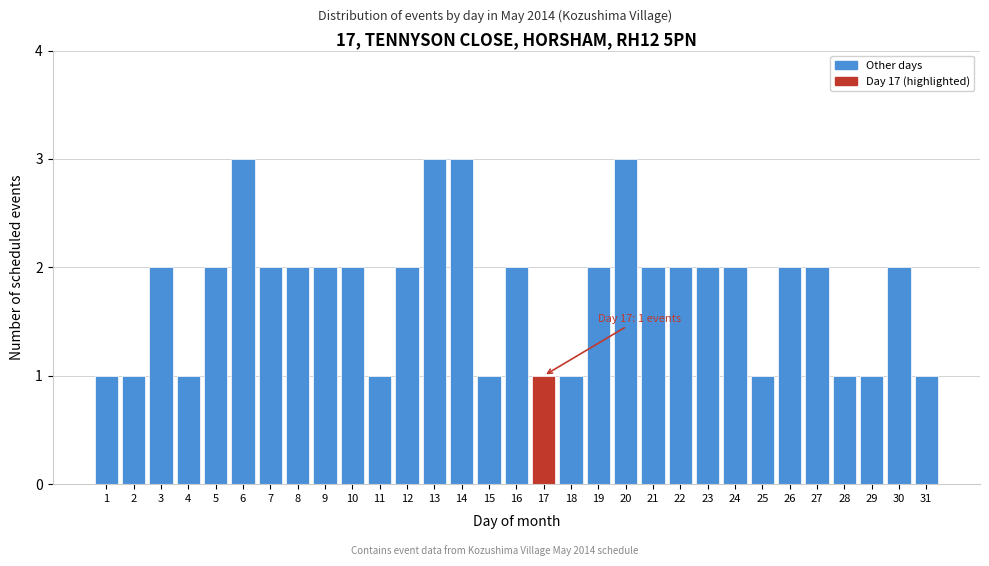

What is the sum of the values at 24 and 17?

3